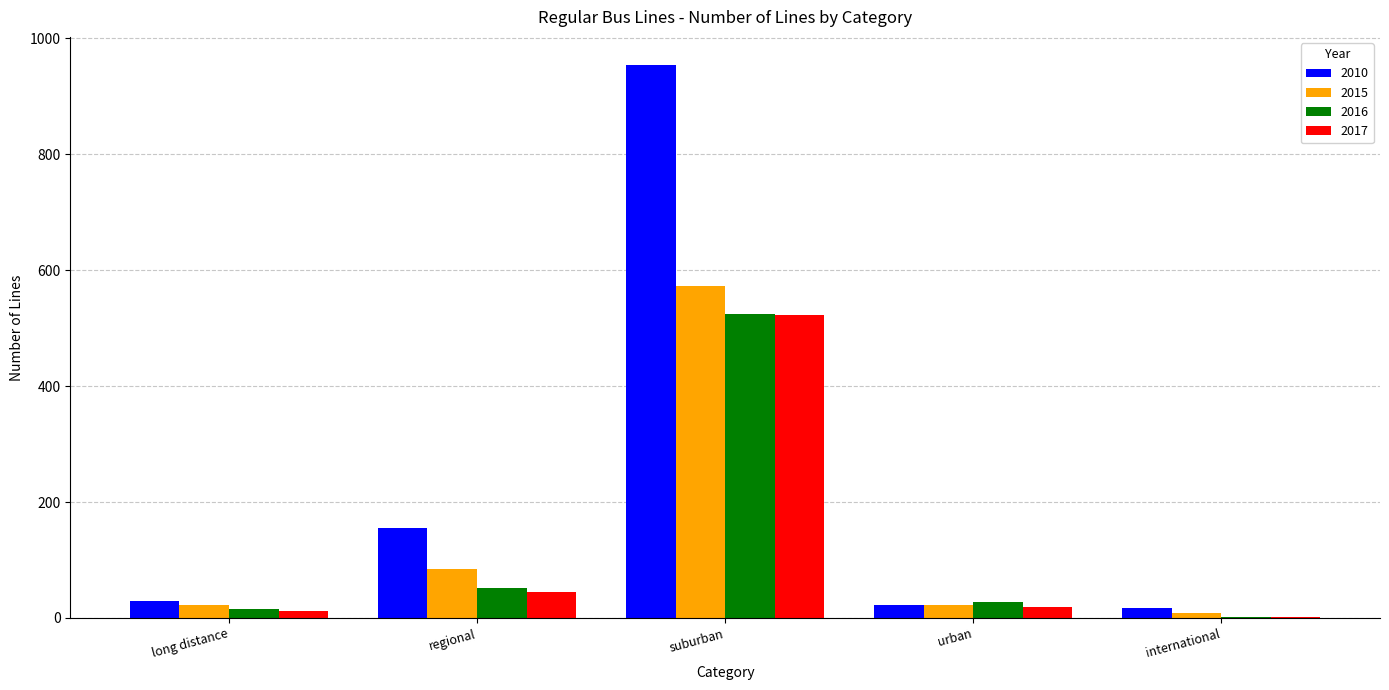

What is the sum of all 2016 values?

620